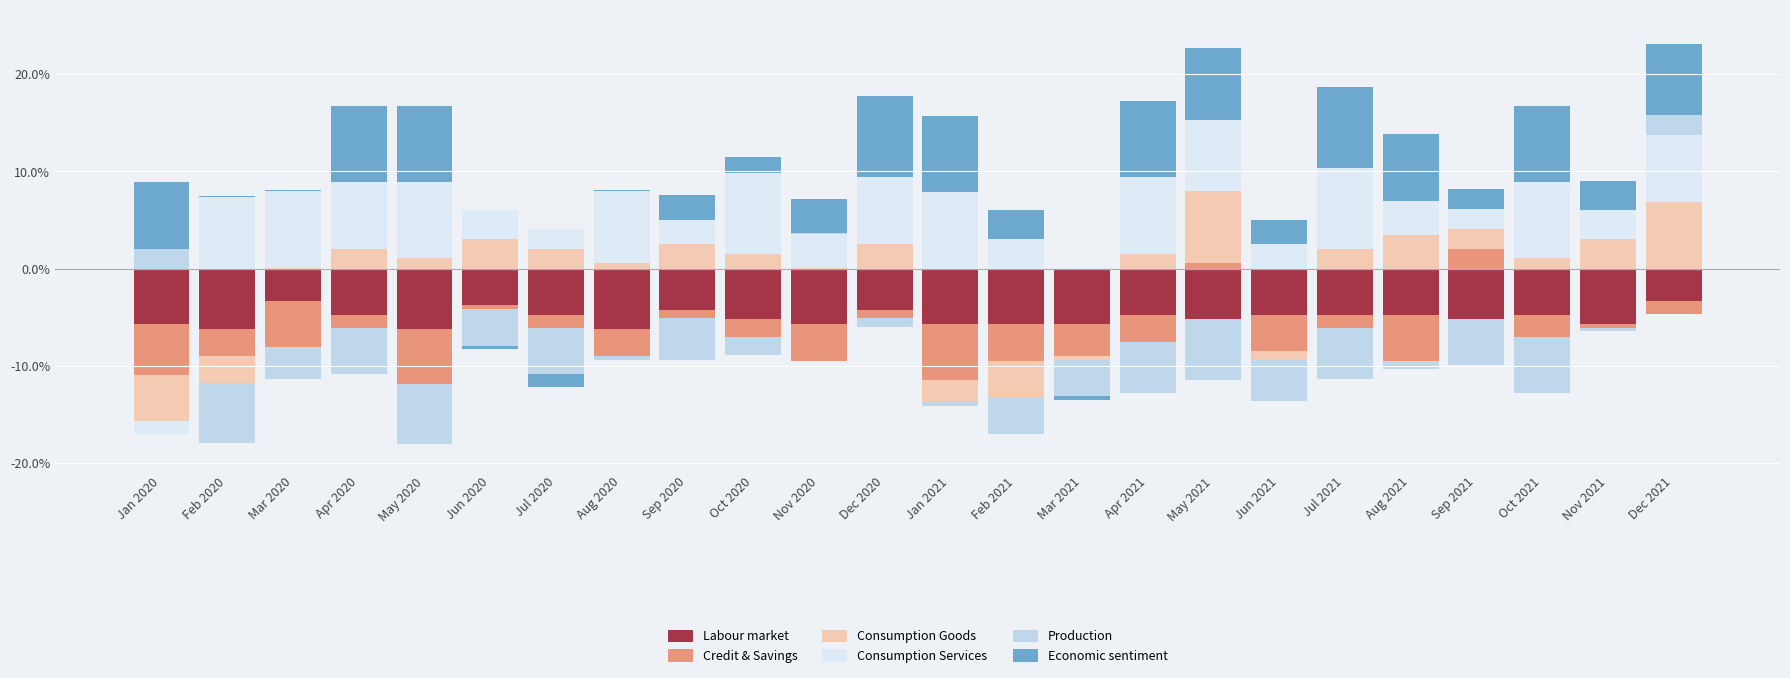

At how many categories does at least one series exceed 5?

15